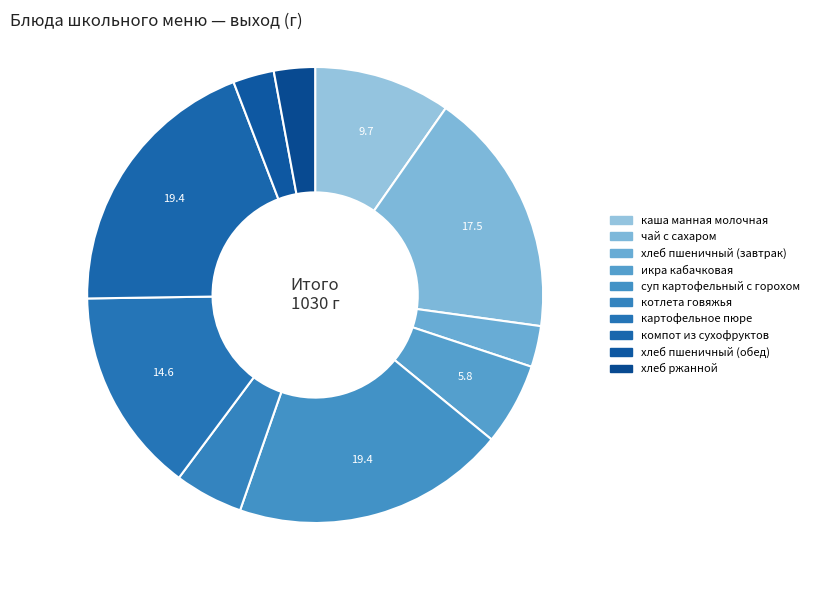

What portion of the pie excludes хлеб пшеничный (обед)?

97.1%